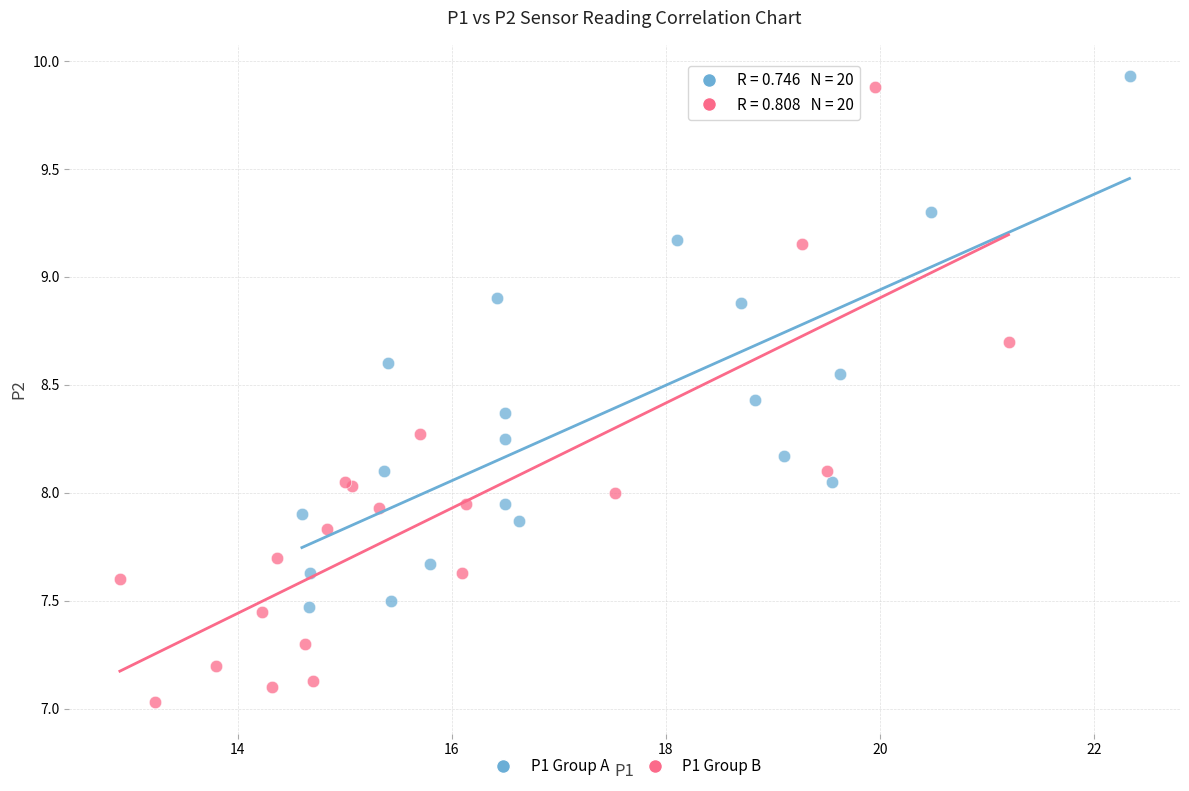

Which series has the largest Y range (max minus min)?

P1 Group B